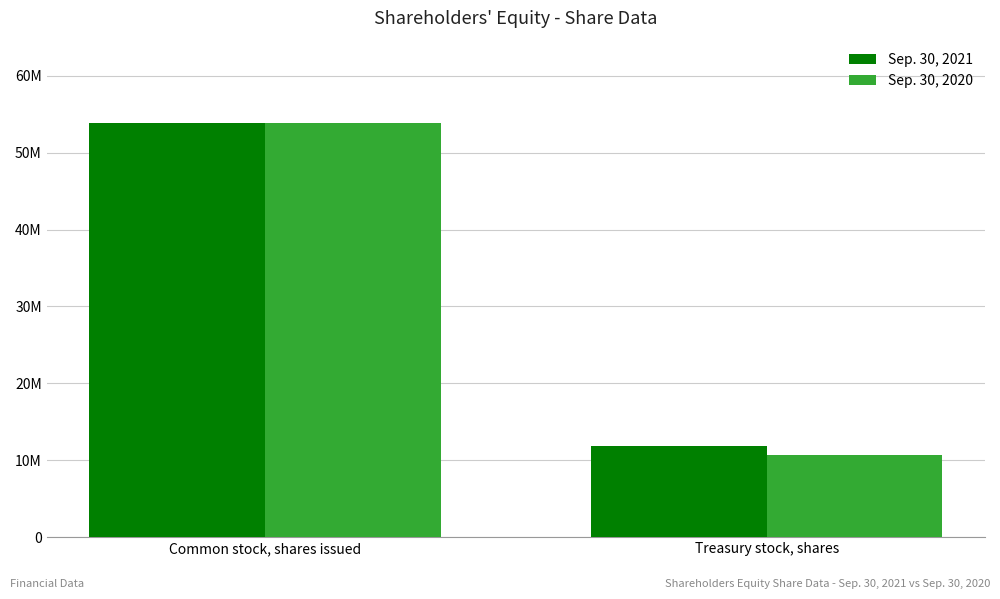

What are all the series names shown in the legend?

Sep. 30, 2021, Sep. 30, 2020